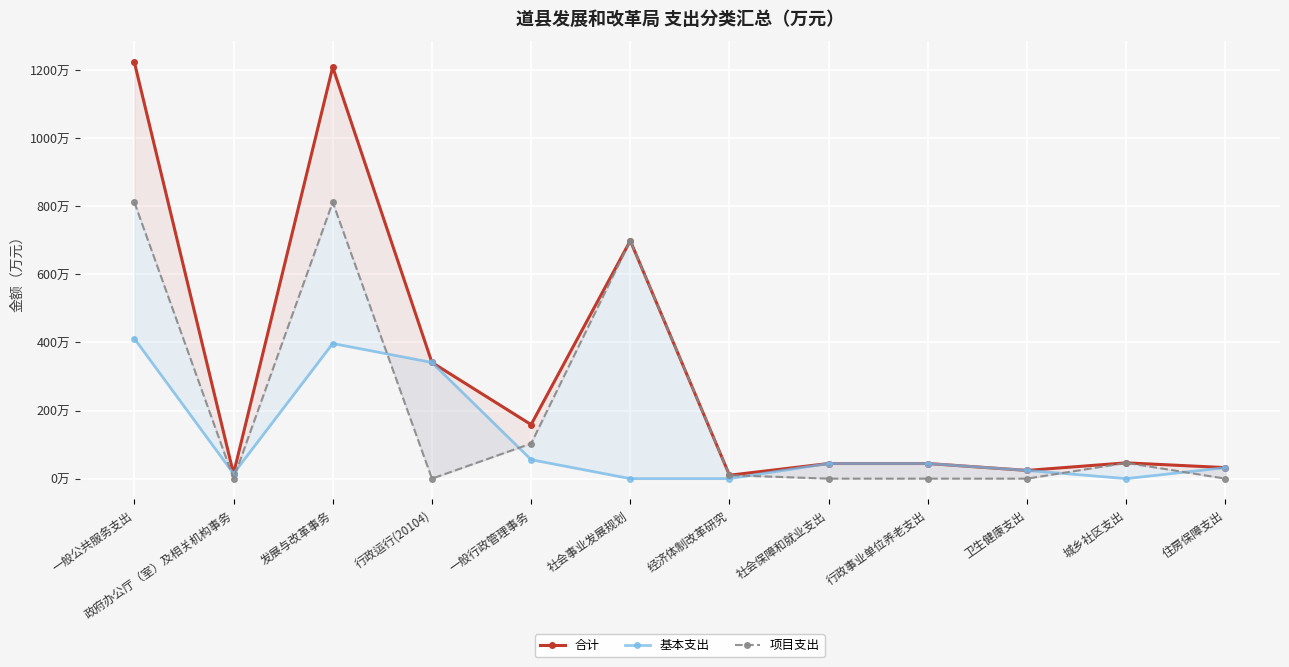

In 项目支出, how many points are higher than both neighbors (excluding endpoints)?

3